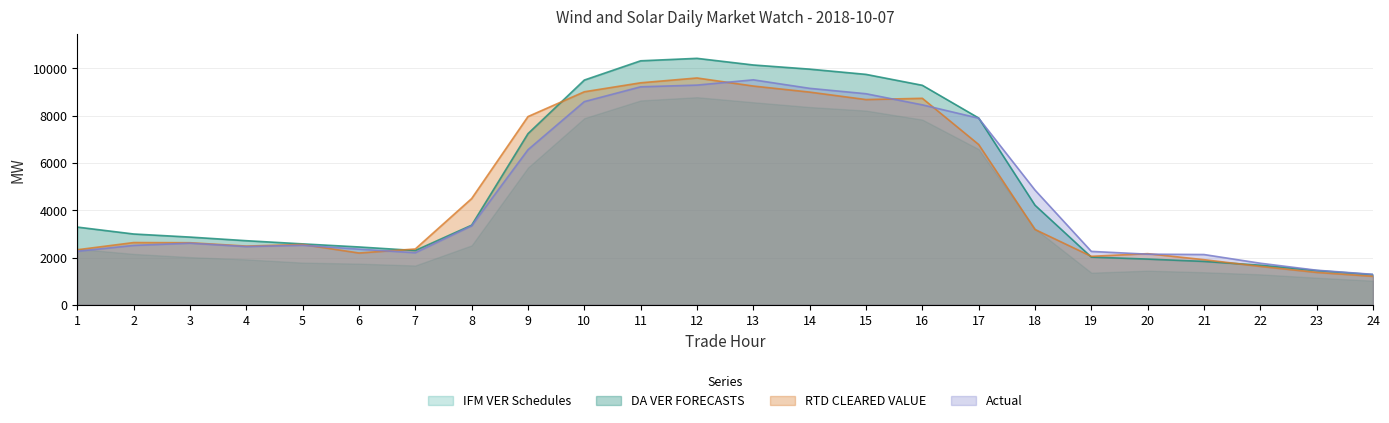

Is it true that RTD CLEARED VALUE equals 9252.4 at 13?

True